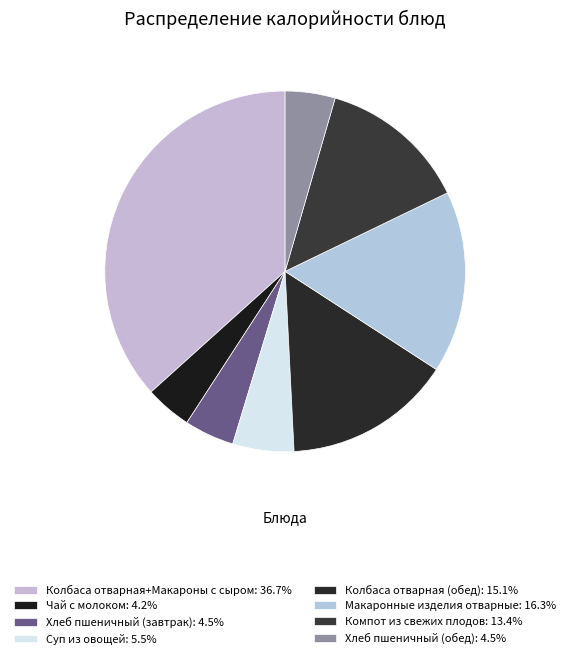

Do Колбаса отварная (обед) and Макаронные изделия отварные together represent more than half of the pie?

No